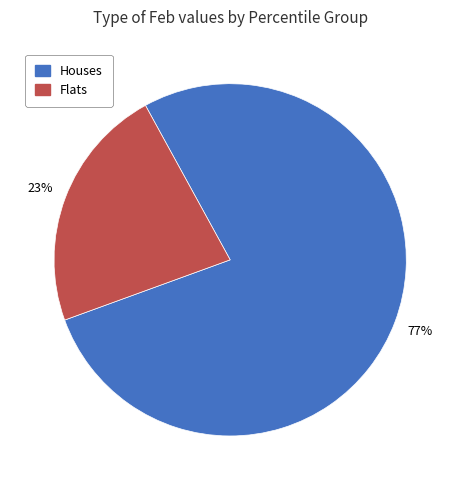

Is there a majority slice in this chart?

Yes